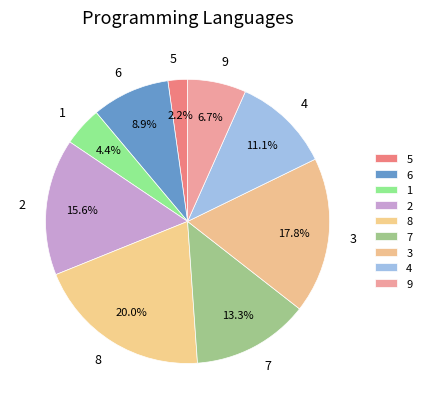

Is it true that 7 is 13% of the pie?

True